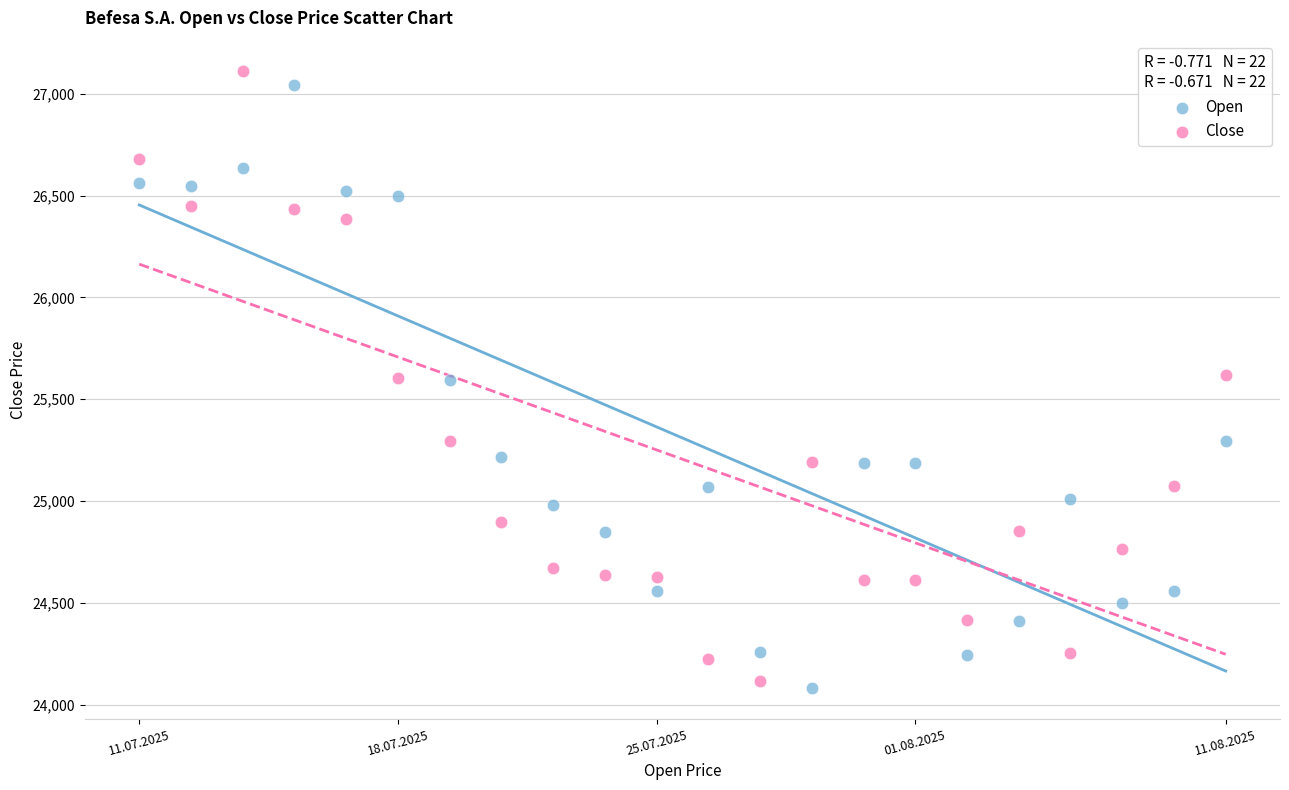

Across all data points, what is the range of Y values (max minus min)?

3029